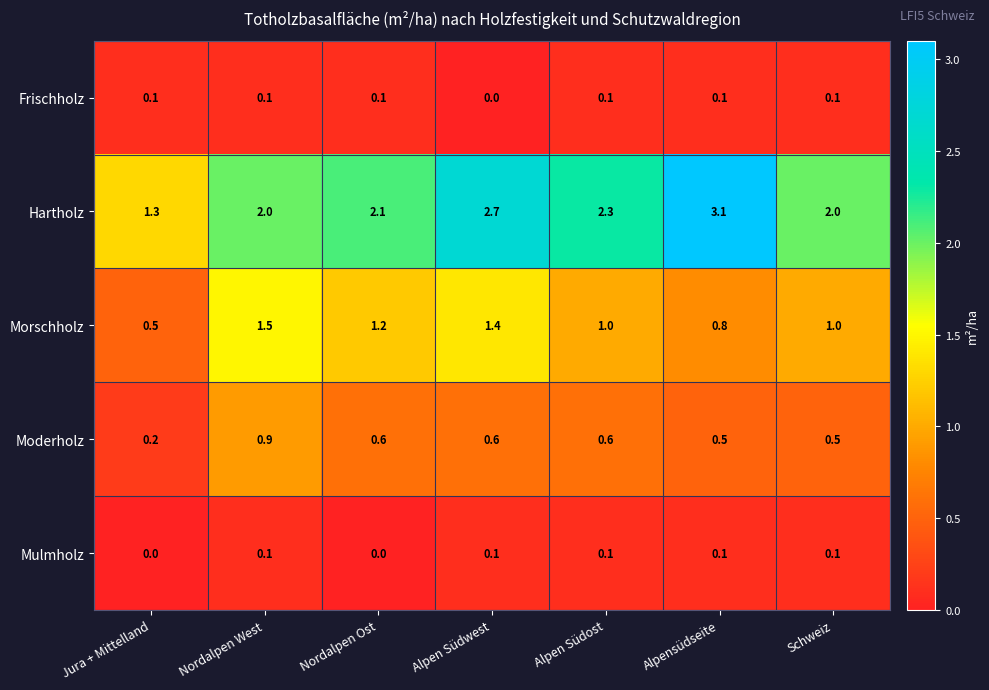

Rank the series at Jura + Mittelland from lowest to highest value.

Mulmholz, Frischholz, Moderholz, Morschholz, Hartholz